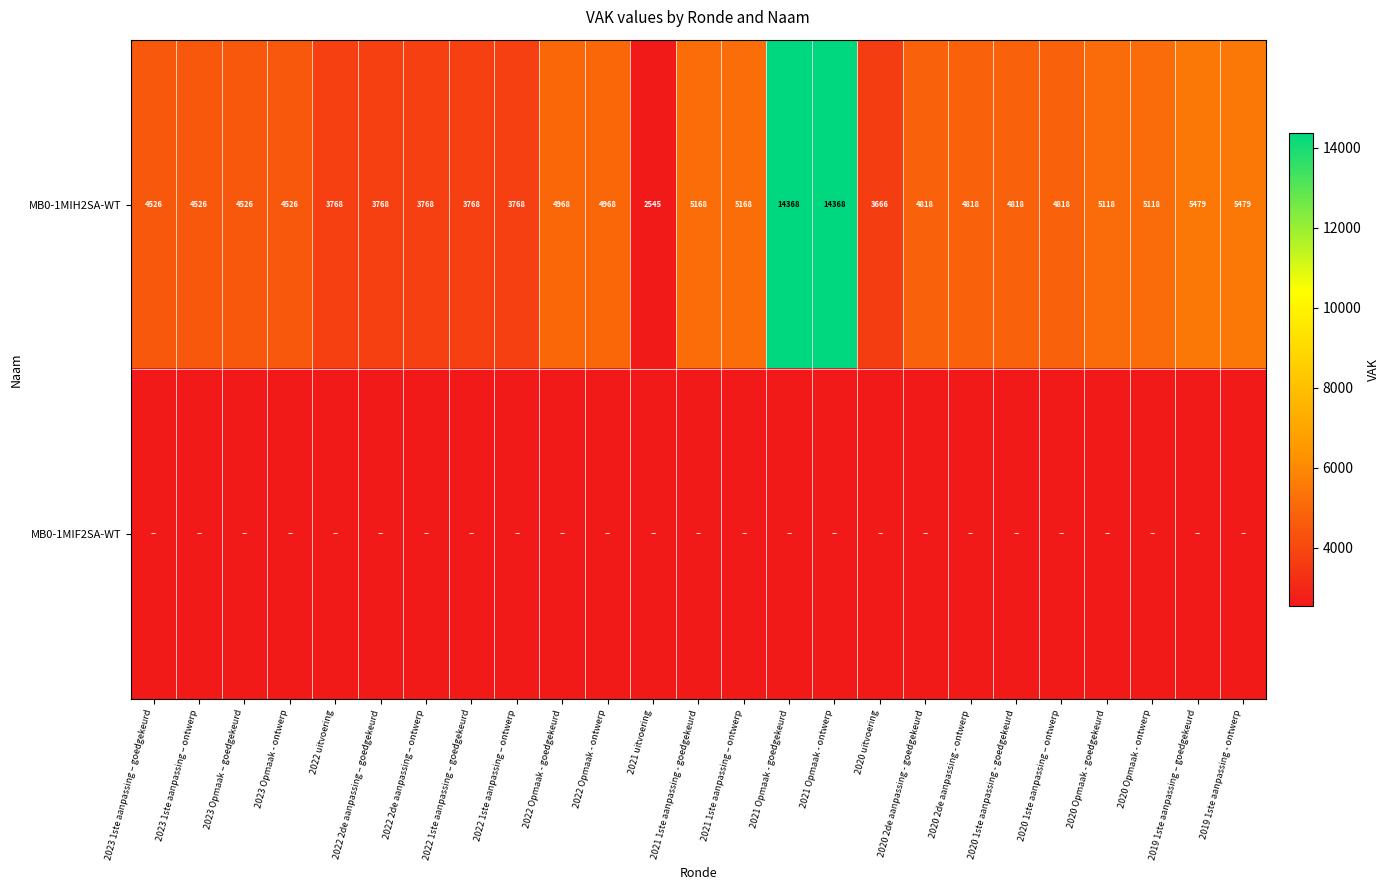

What is the maximum value for MB0-1MIH2SA-WT?

14368